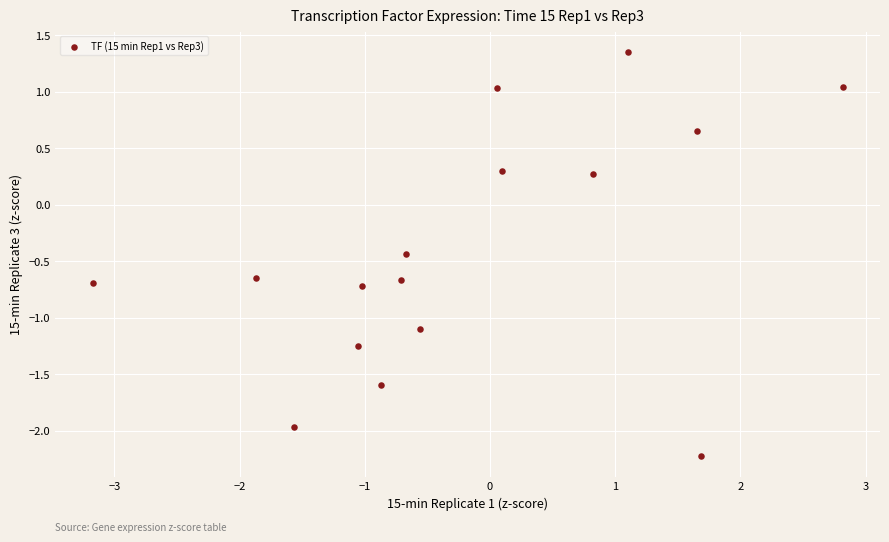

What is the range of Y values (max minus min)?

3.6